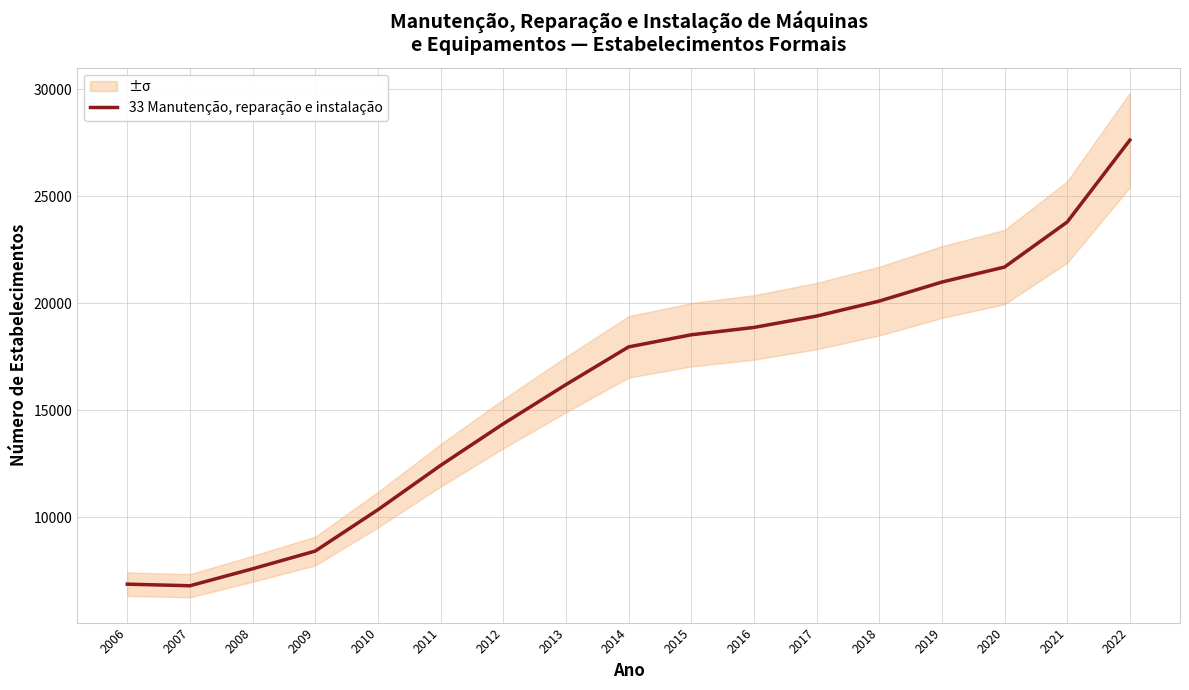

How many lines are shown in the chart?

1